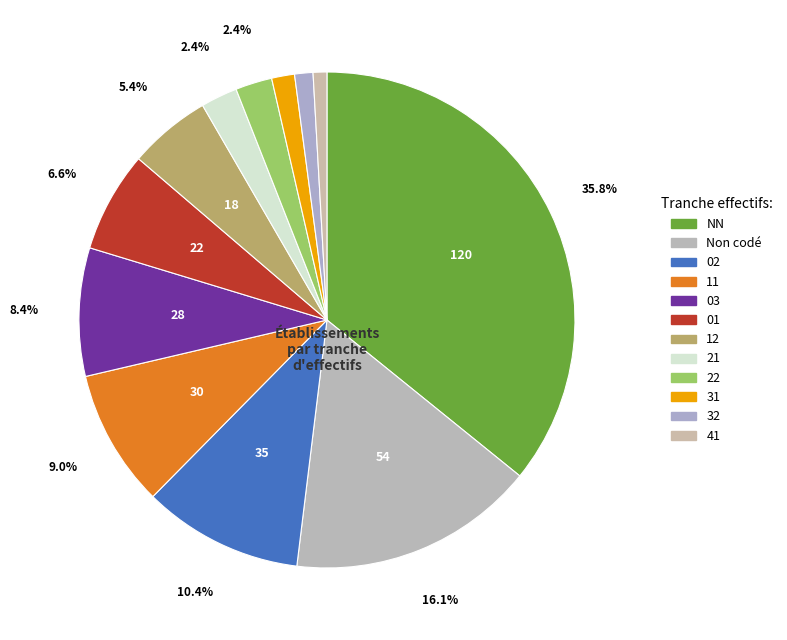

Count the number of slices in the pie.

12